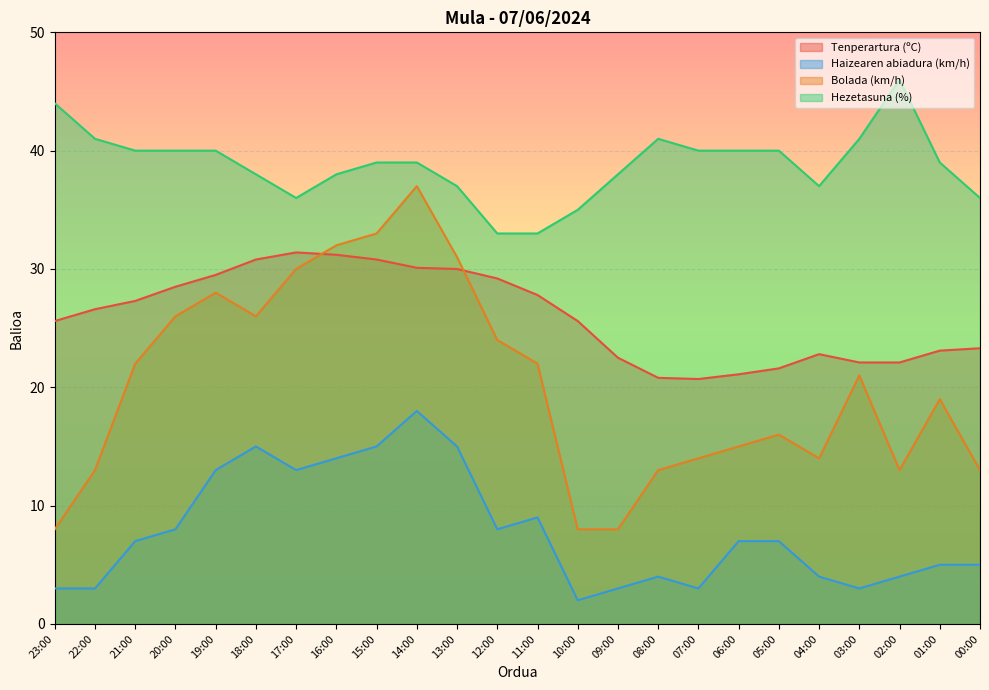

At which category is the sum across all series the highest?

14:00